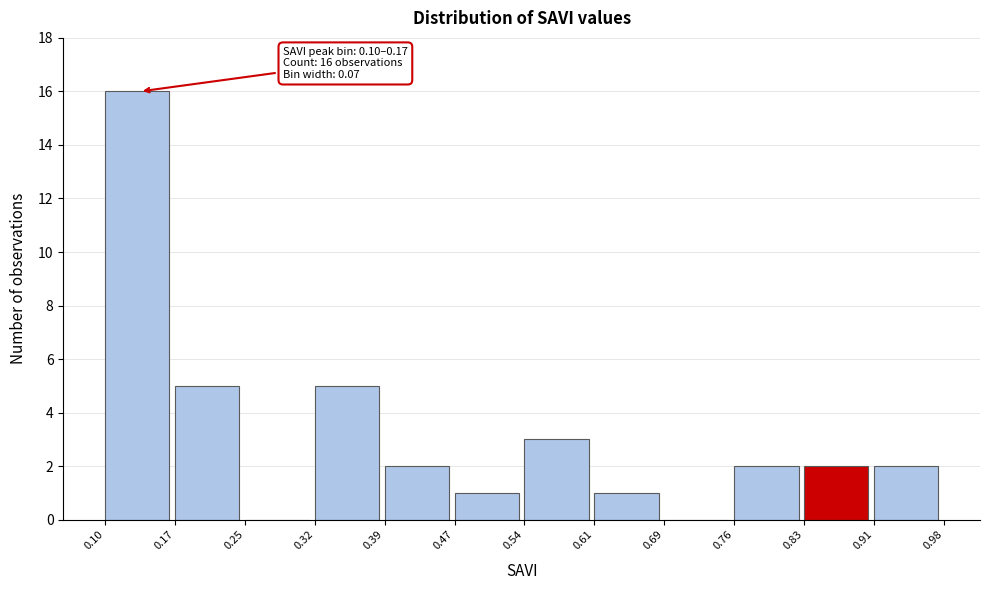

Over which range of the x-axis is the bar tallest?

0.10 to 0.17